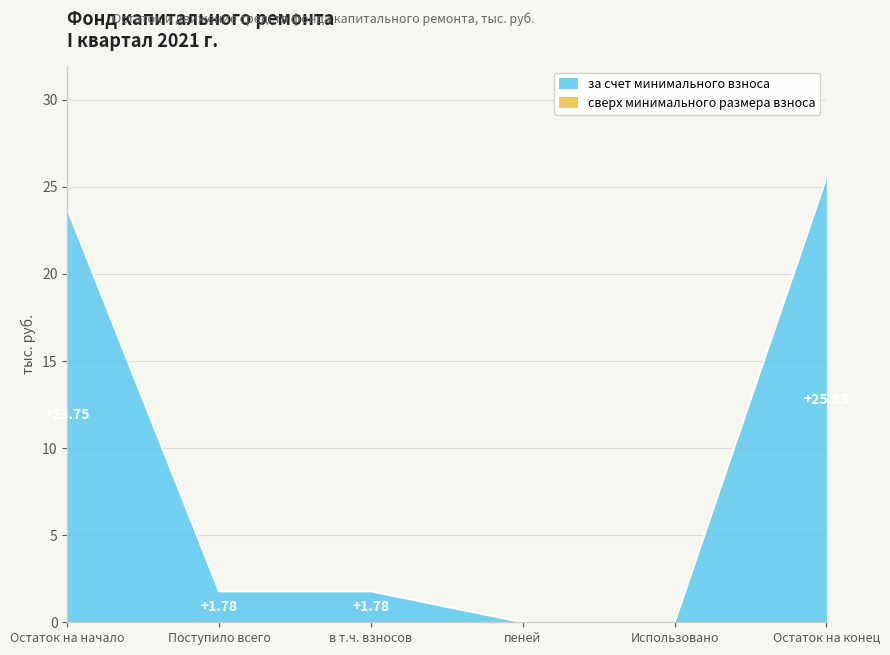

Which category has the highest value across all series?

Остаток на конец